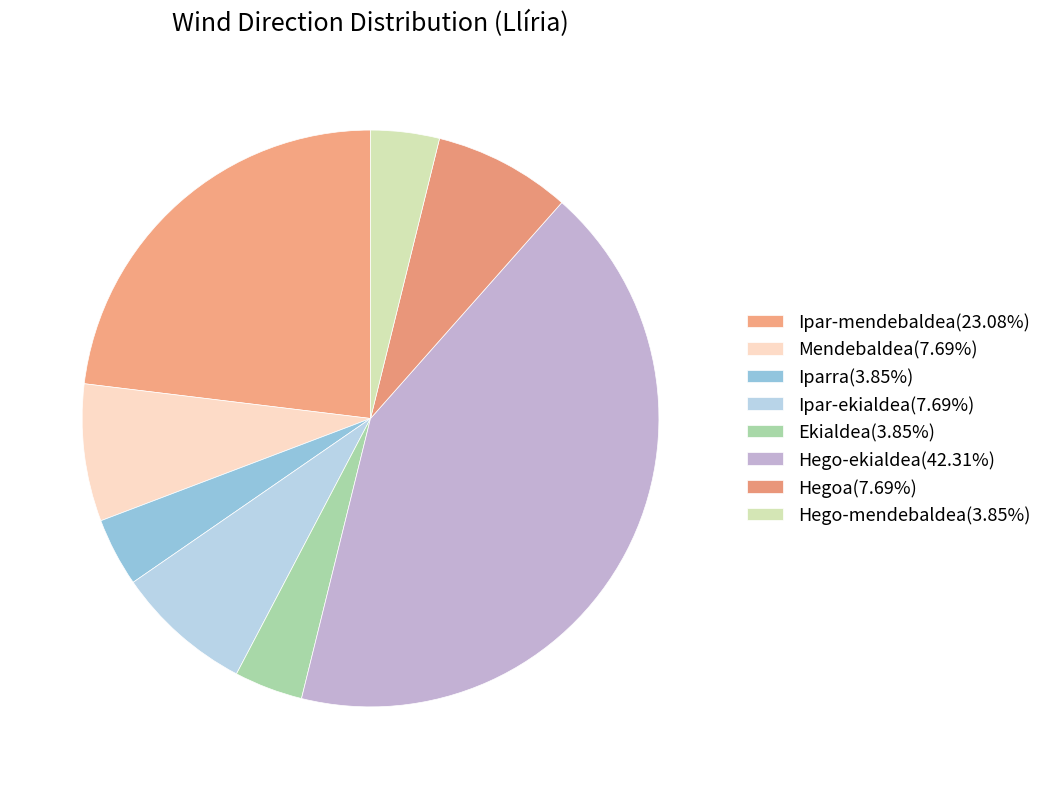

Count the number of slices in the pie.

8